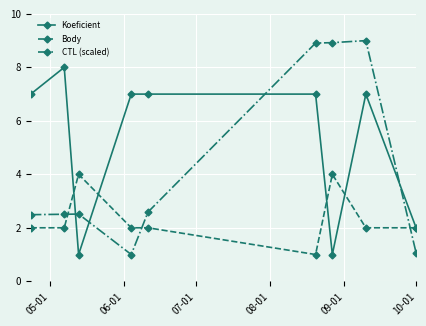

What is the value of the CTL (scaled) point at the 1st from the left?

2.5